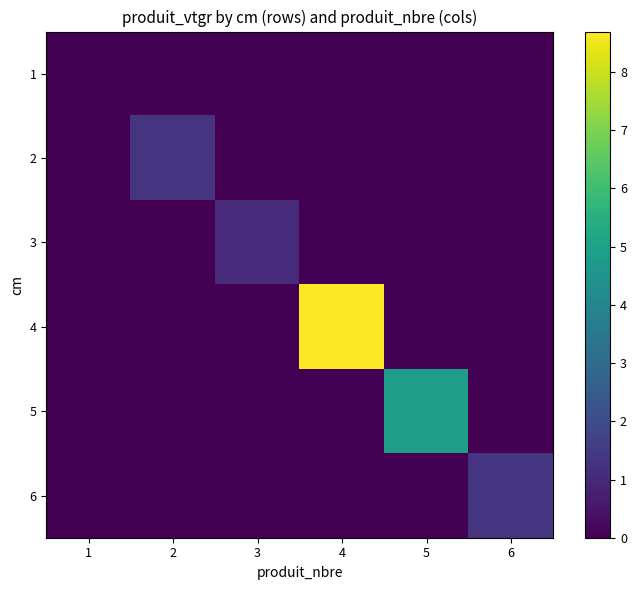

How many series are shown in this chart?

6